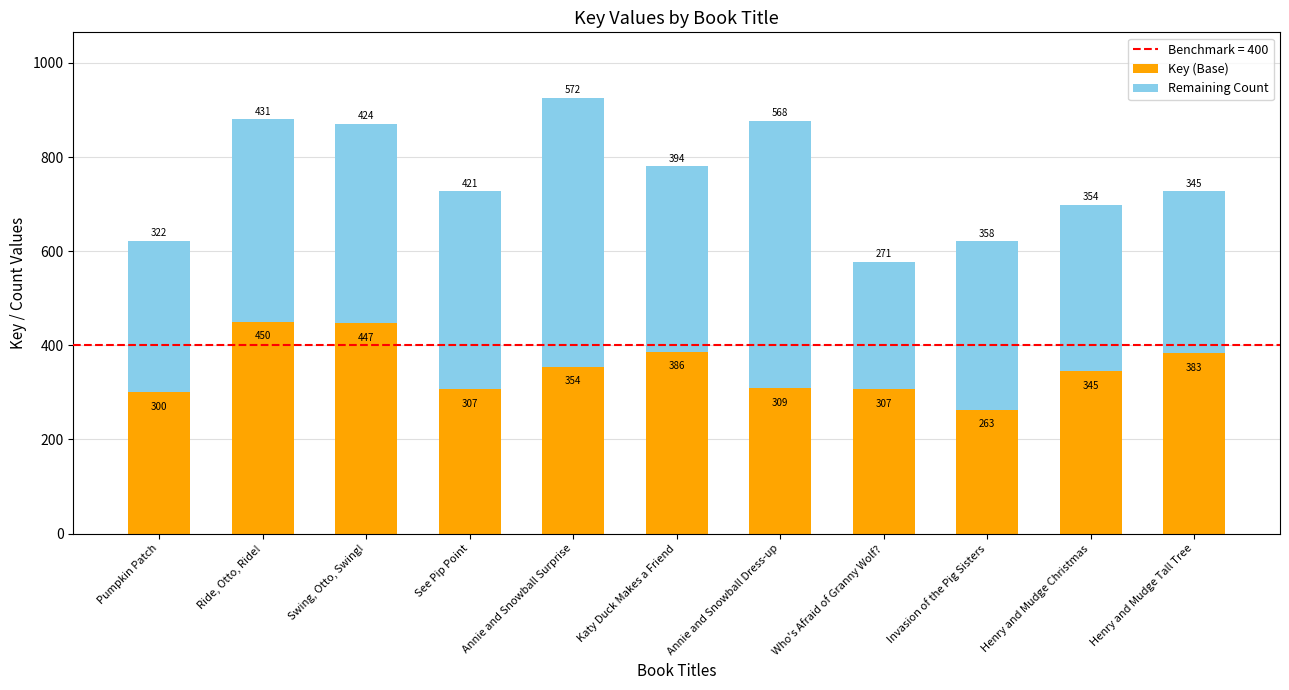

At which label does Key (Base) reach its minimum?

Invasion of the Pig Sisters